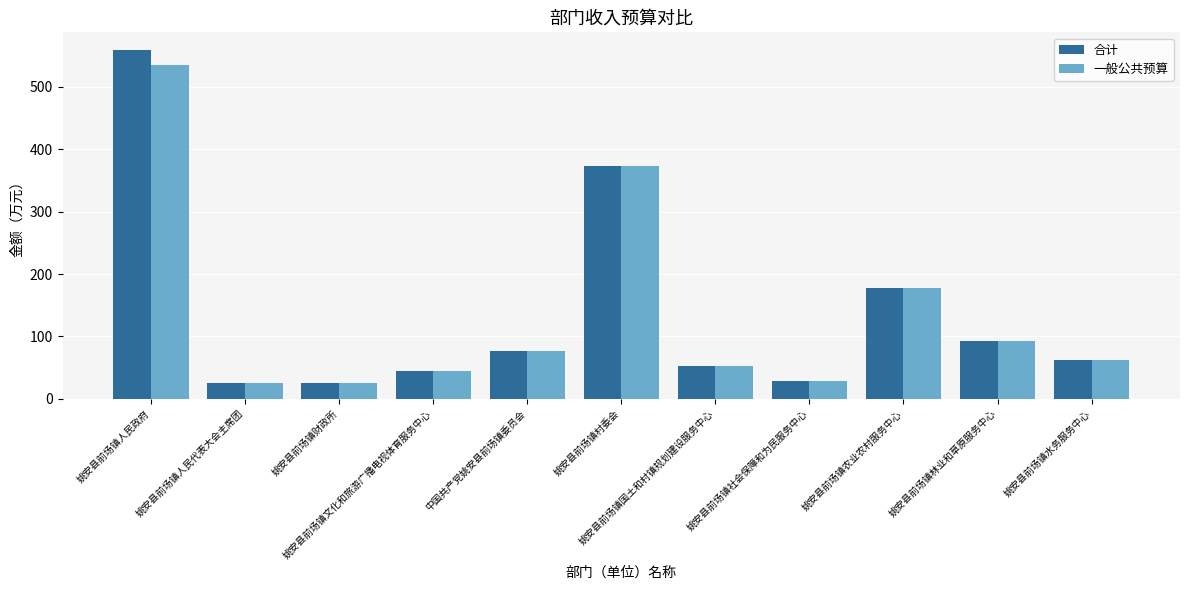

What is the label of the 7th bar from the left?

姚安县前场镇国土和村镇规划建设服务中心